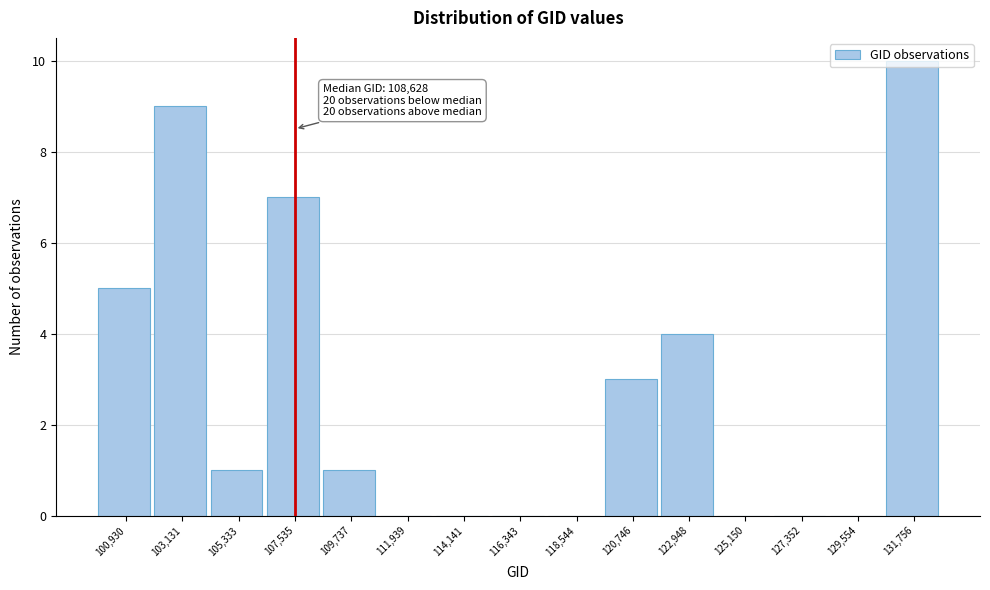

What is the maximum value shown in the chart?

10